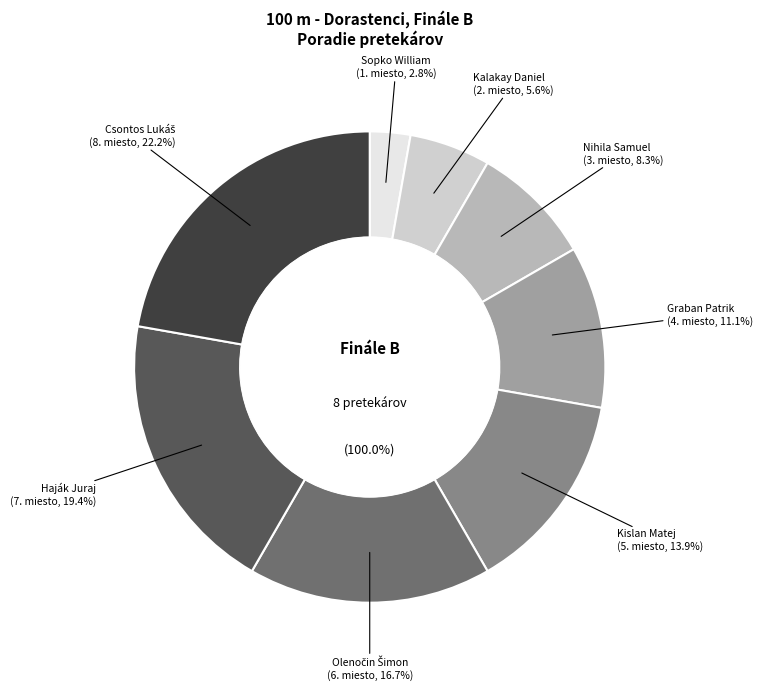

To the nearest percent, what portion does Csontos Lukáš represent?

22%